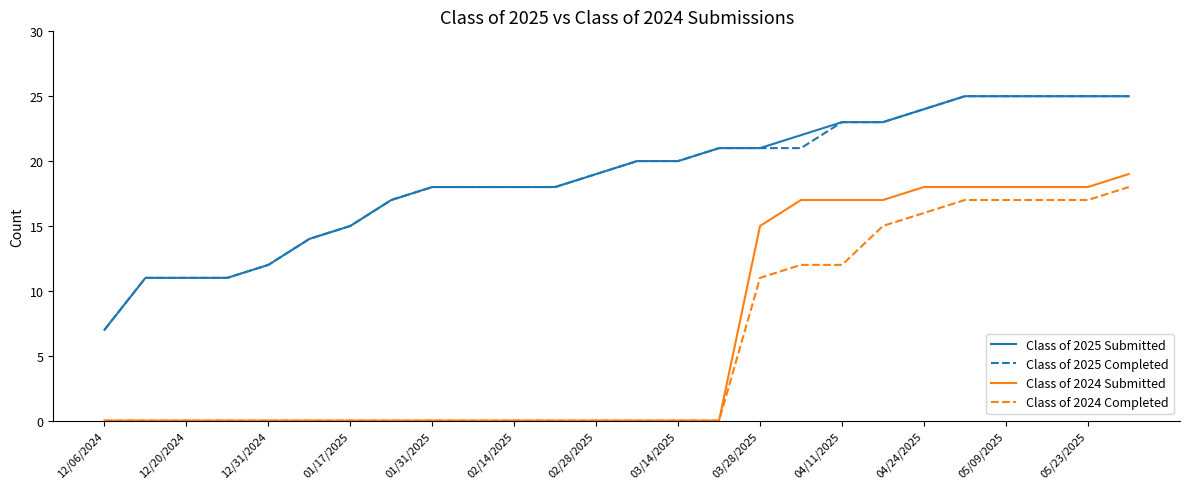

What is the maximum value for Class of 2025 Completed?

25